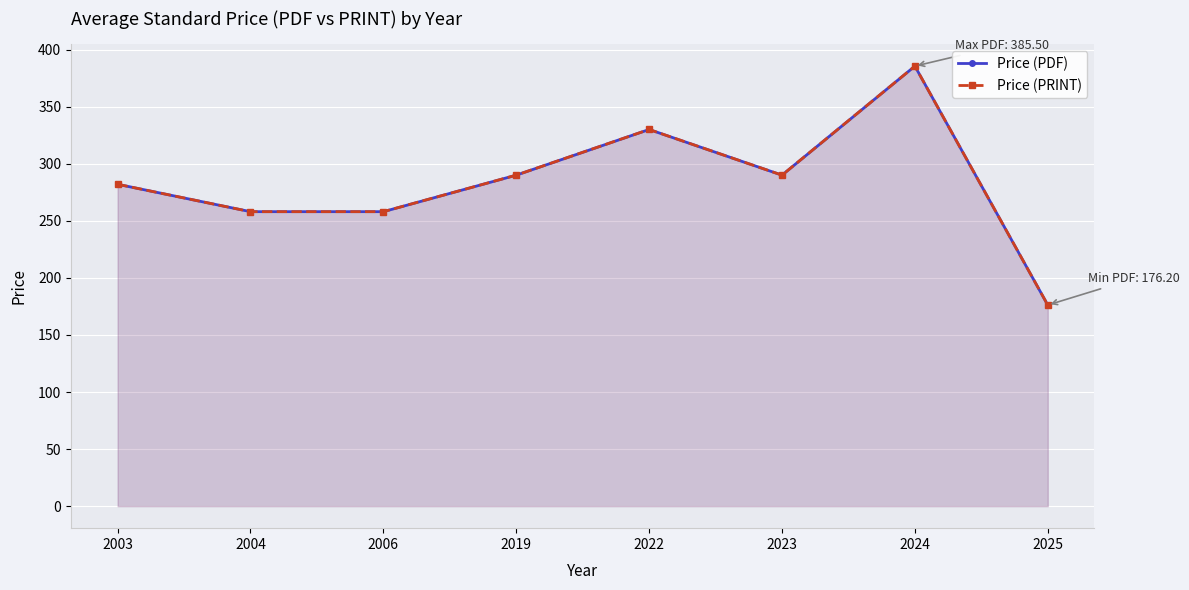

Between 2019 and 2023, which series saw the biggest shift?

Price (PDF)